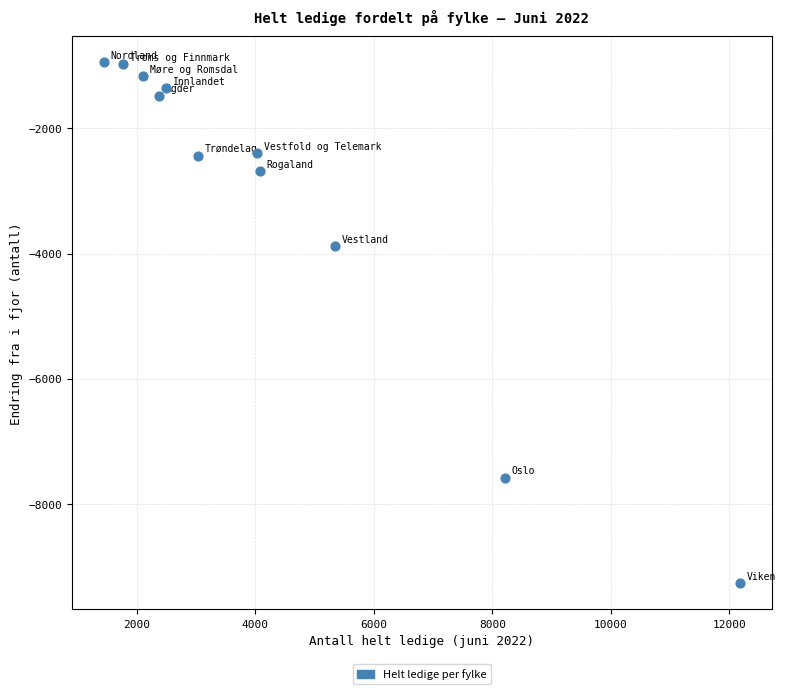

What Y value in the scatter plot is closest to -5105?

-3888